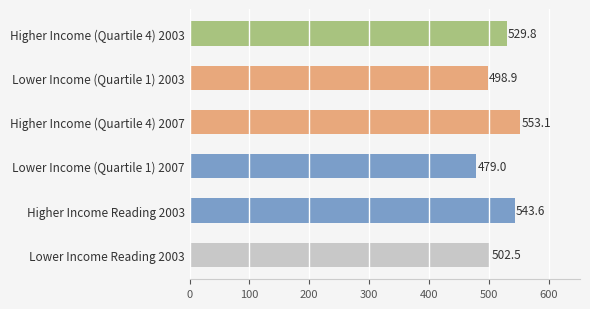

Reading top to bottom, what are all the values shown in this chart?

529.8	498.9	553.1	479.0	543.6	502.5